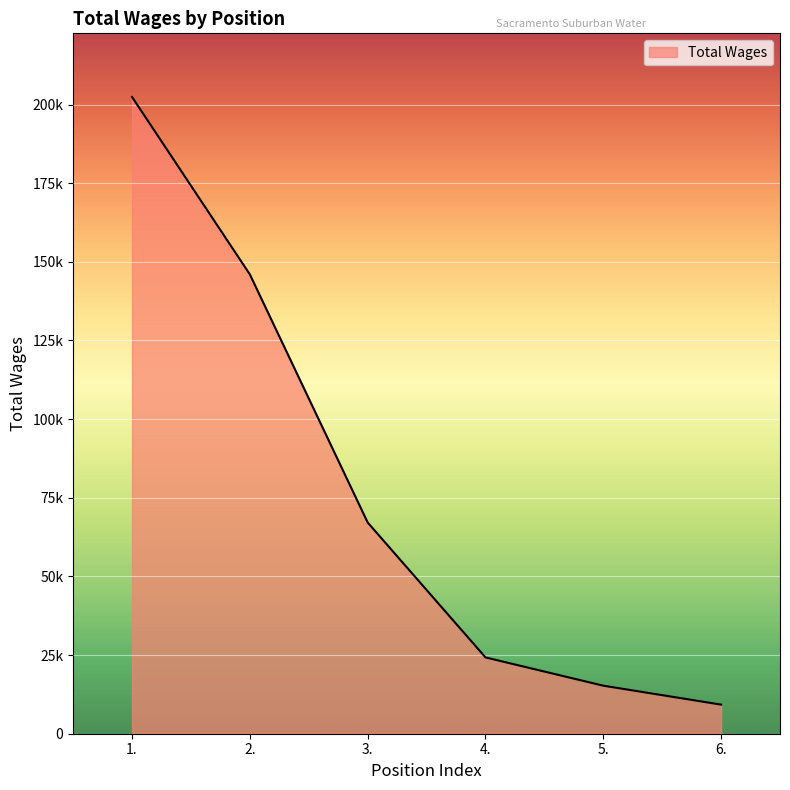

True or false: the data has more than 2 interior local peaks.

False